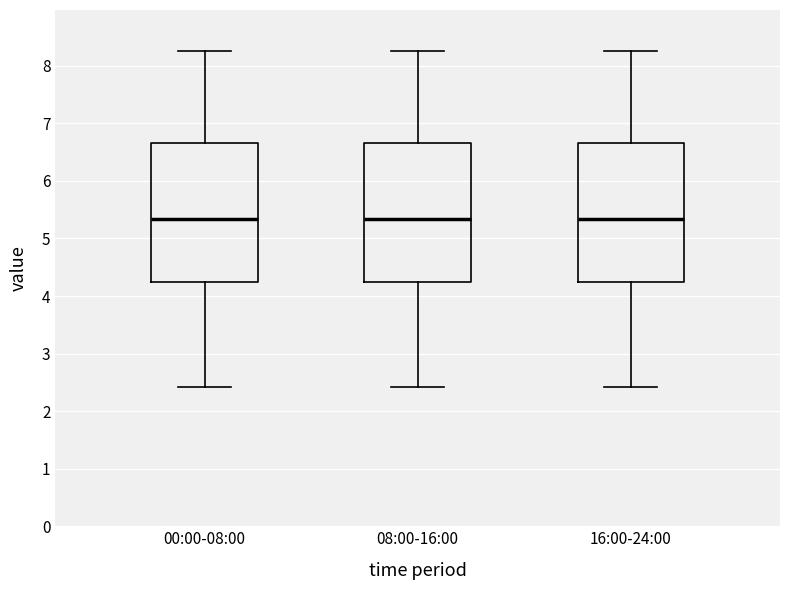

Reading left to right, read every box against the y-axis: the position of its median line, the range the box covers, and the ends of its whiskers. The values are not printed on the chart, so give them approximately, as read against the axis.

00:00-08:00: median 5.3, box 4.2 to 6.7, whiskers 2.4 to 8.3
08:00-16:00: median 5.3, box 4.2 to 6.7, whiskers 2.4 to 8.3
16:00-24:00: median 5.3, box 4.2 to 6.7, whiskers 2.4 to 8.3